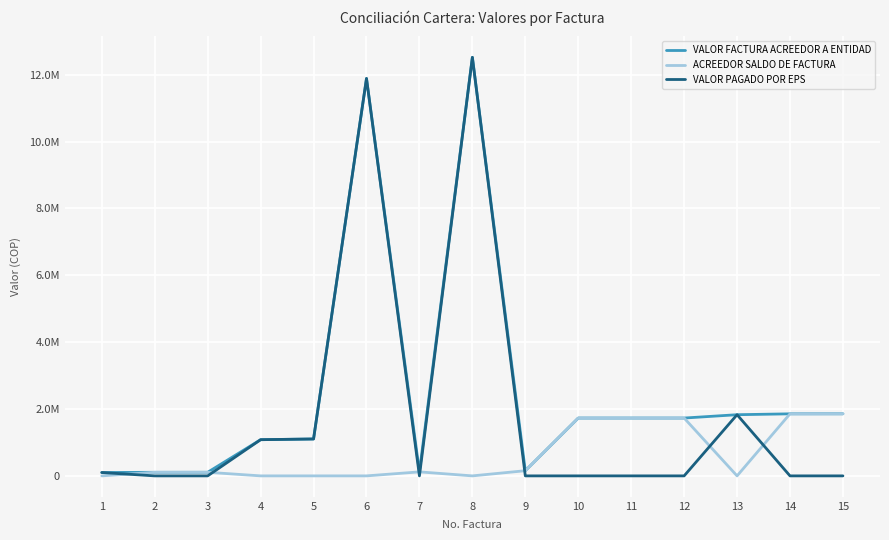

The VALOR FACTURA ACREEDOR A ENTIDAD series shows 1856115 at 14. True or false?

True